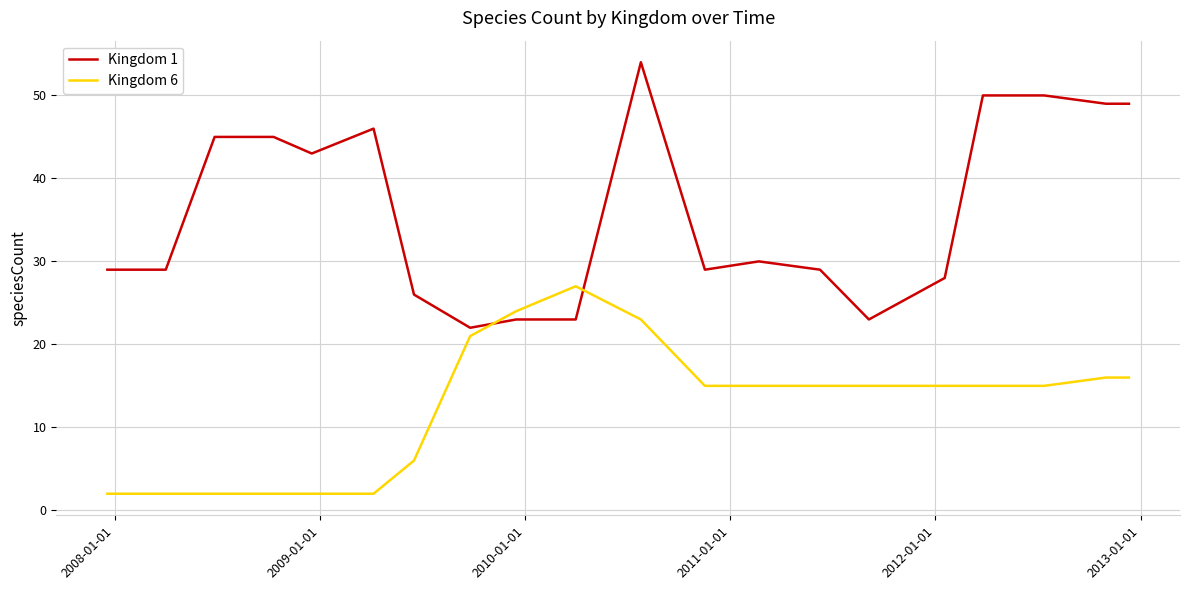

Which series has the widest spread of values?

Kingdom 1